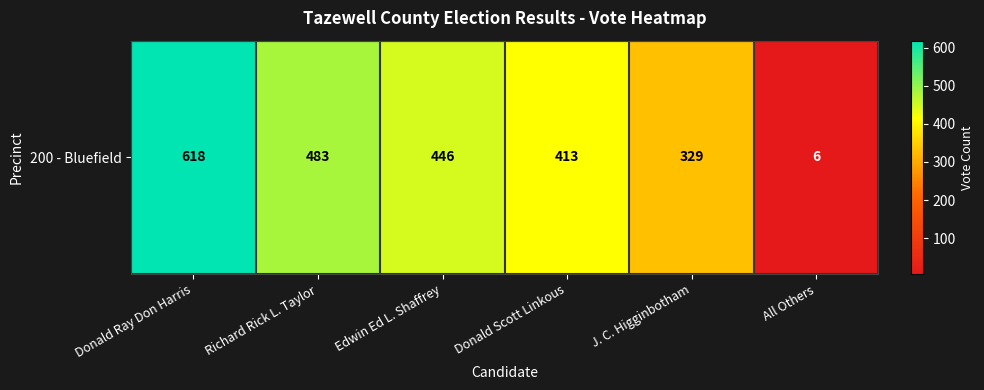

What is the smallest value displayed?

6